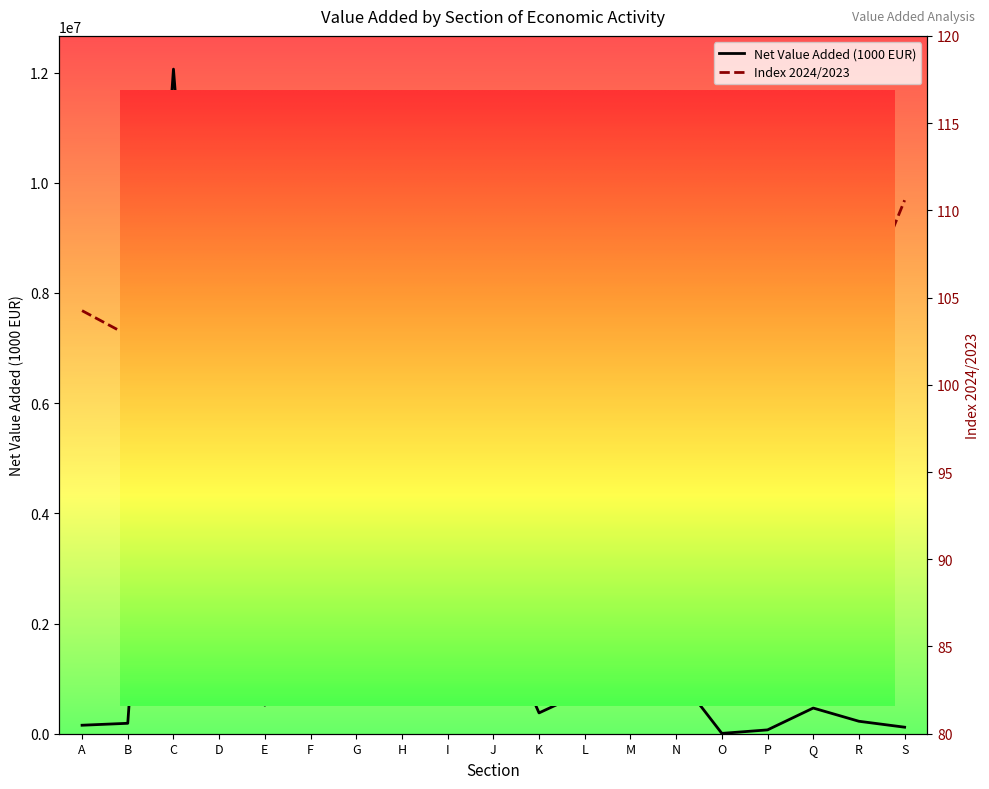

Rank the categories by Index 2024/2023 value from highest to lowest.

S, Q, M, J, I, E, L, O, H, F, P, A, R, C, N, G, B, D, K